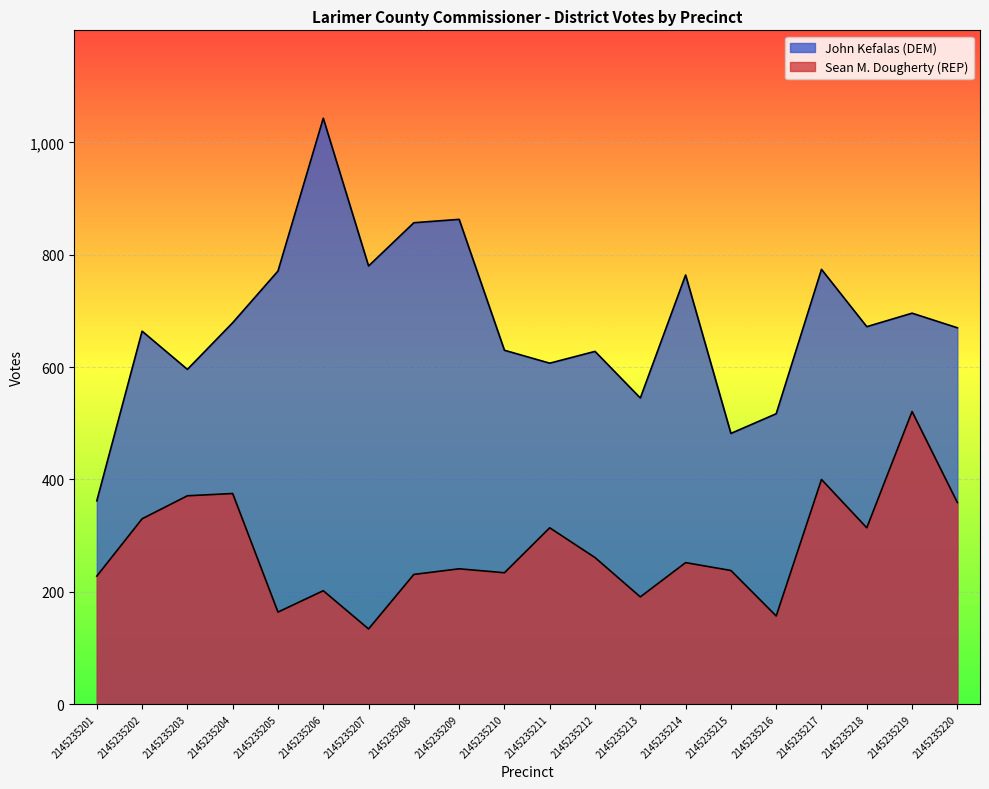

Count the number of categories in the chart.

20